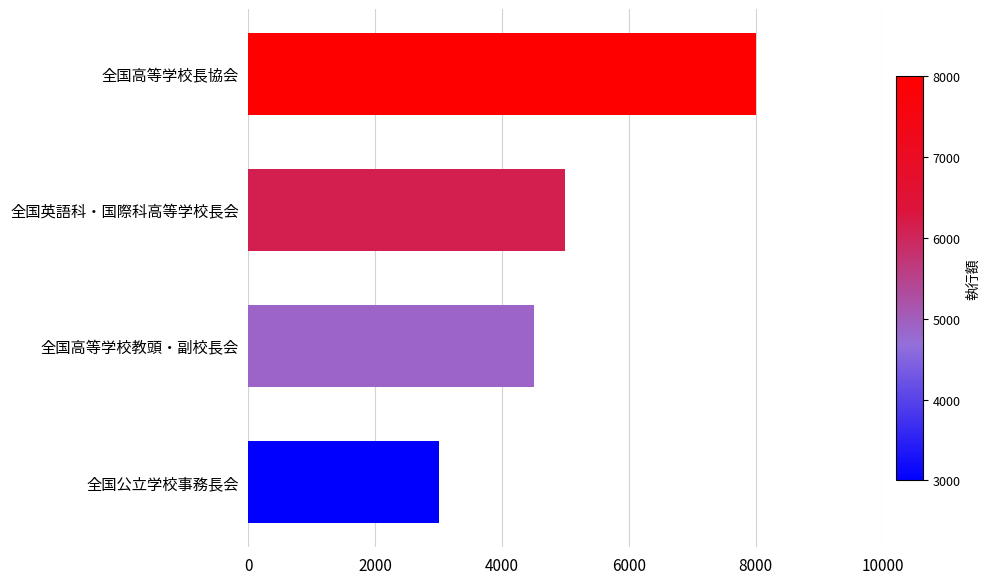

At which label is the value closest to 5500?

全国英語科・国際科高等学校長会